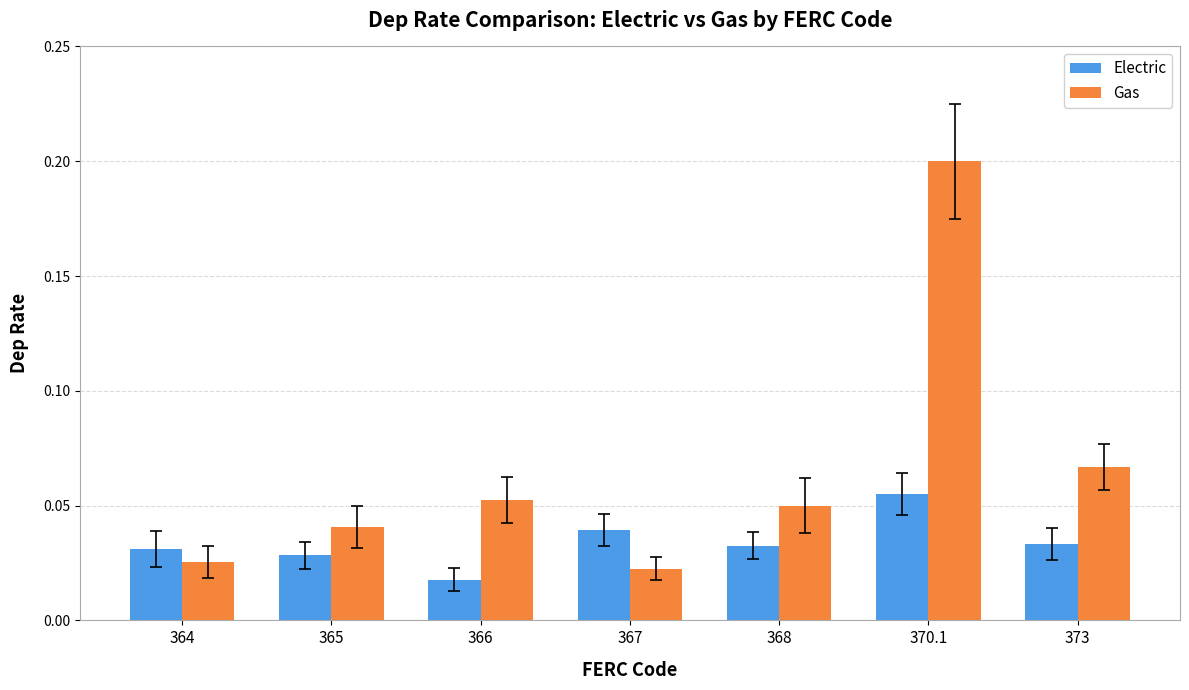

Rank the series by their average value, from lowest to highest.

Electric, Gas